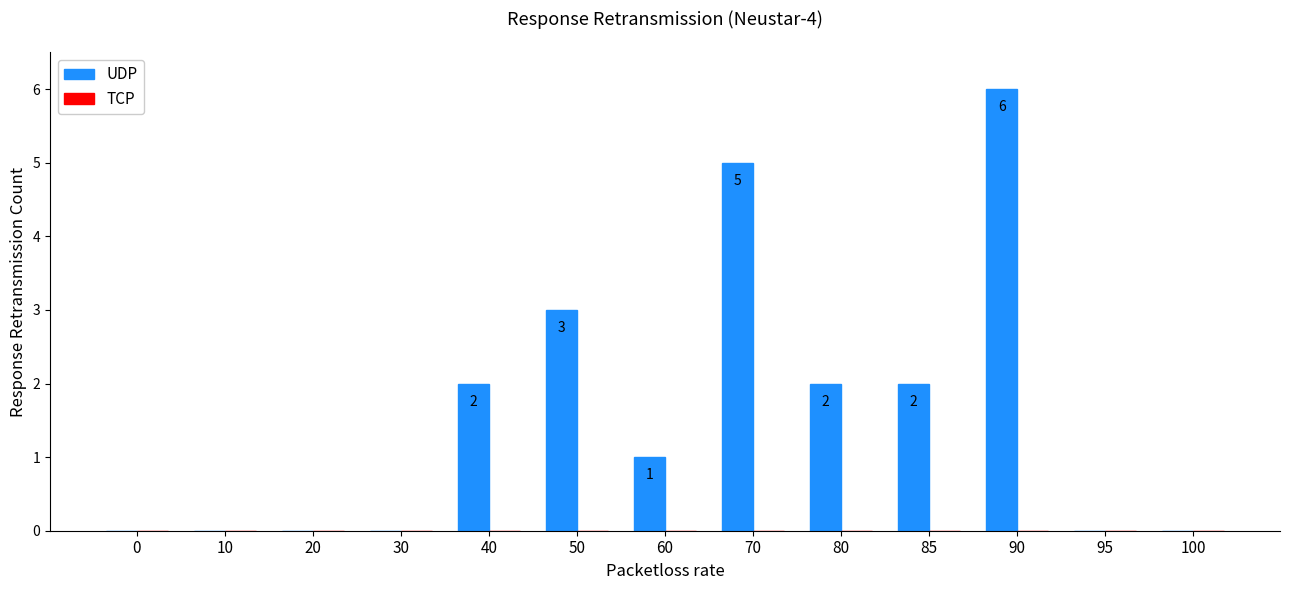

How many series are shown in this chart?

1